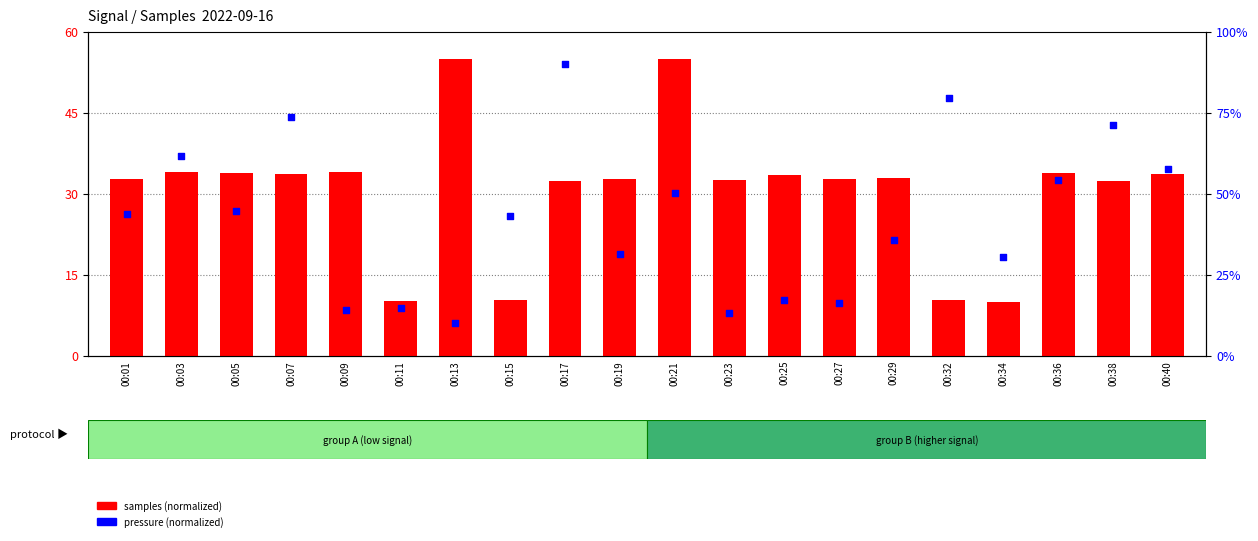

At how many categories does at least one series exceed 27?

19